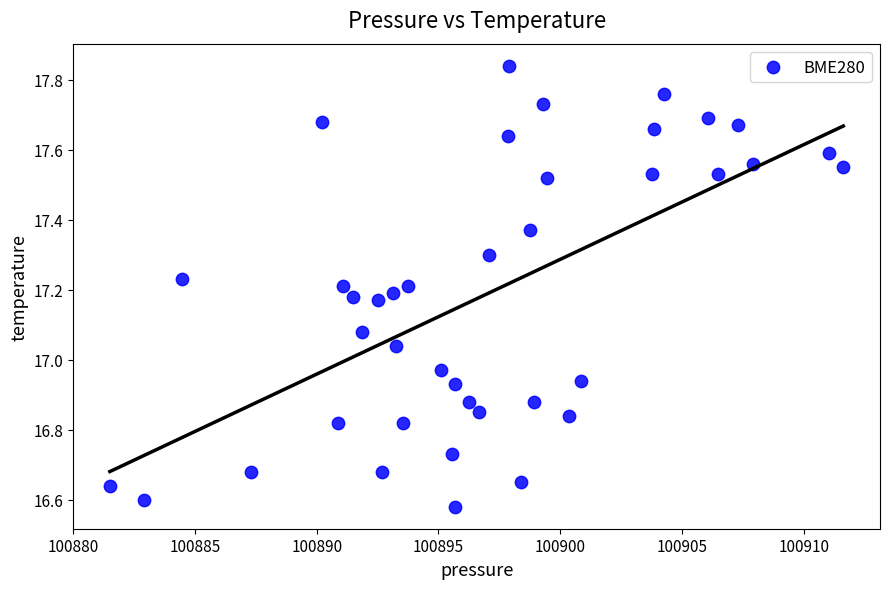

What is the range of Y values (max minus min)?

1.3